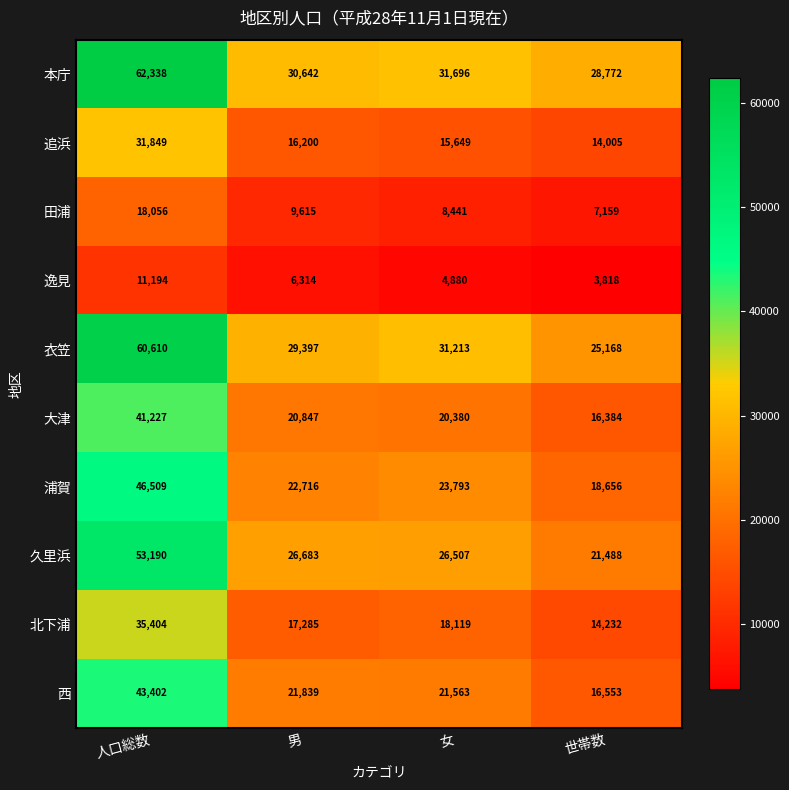

What value does the 追浜 series have at 女, to the nearest 50?

15650